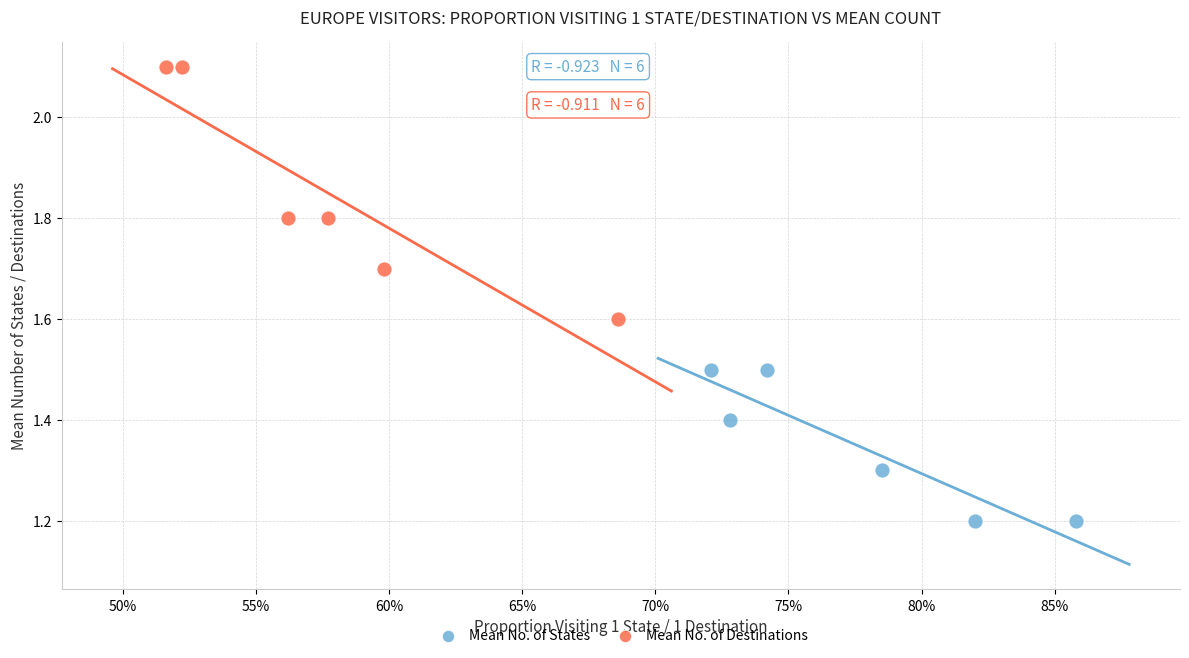

Which series has the largest Y range (max minus min)?

Mean No. of Destinations